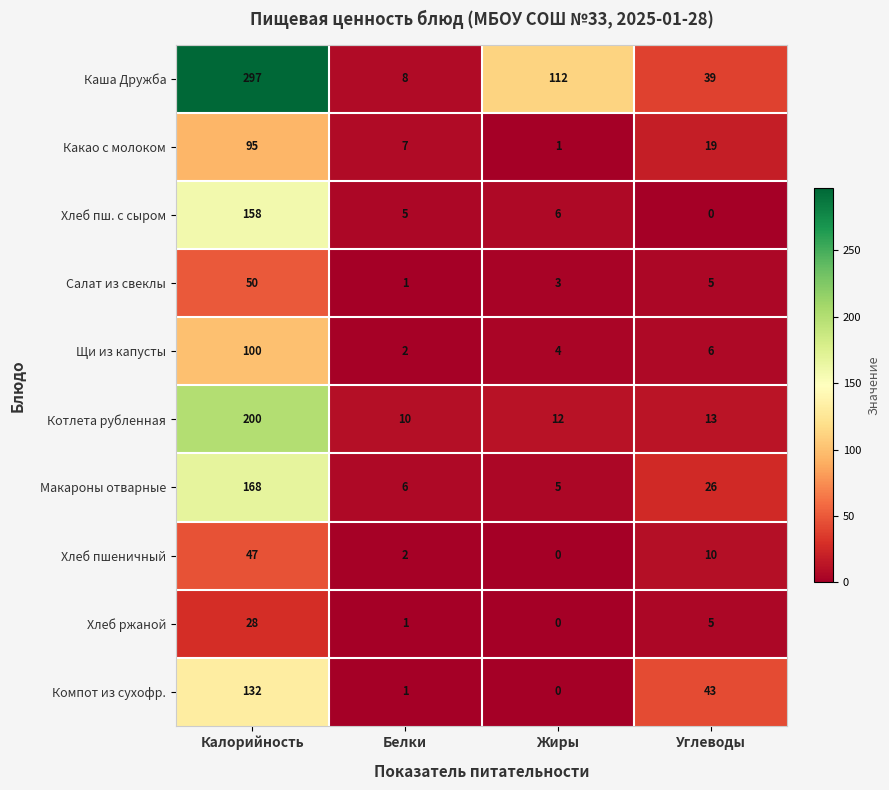

At how many categories does at least one series exceed 195?

1